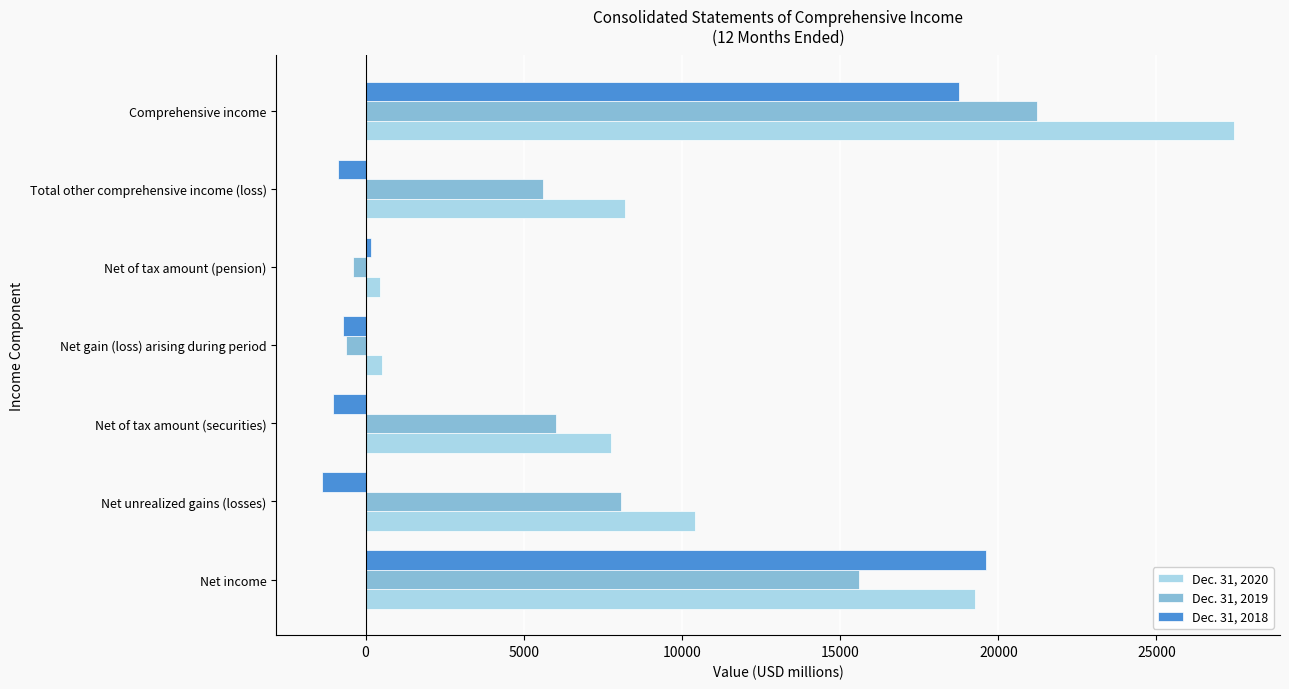

At how many categories does at least one series exceed 976?

5